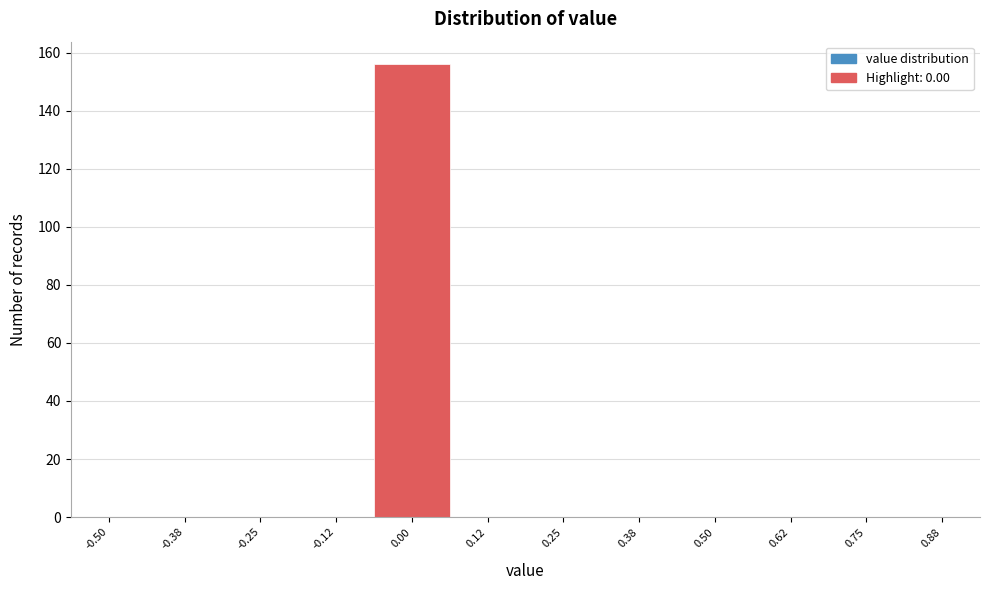

Reading left to right, extract all data points from this chart.

-0.50=0	-0.38=0	-0.25=0	-0.12=0	0.00=156	0.12=0	0.25=0	0.38=0	0.50=0	0.62=0	0.75=0	0.88=0